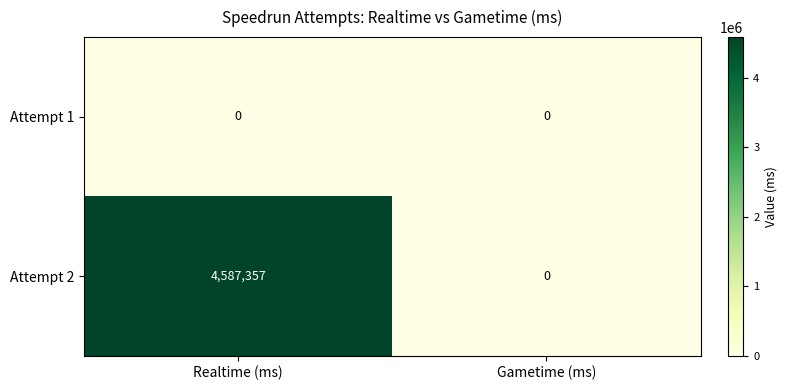

Which series has the largest total across all categories?

Attempt 2